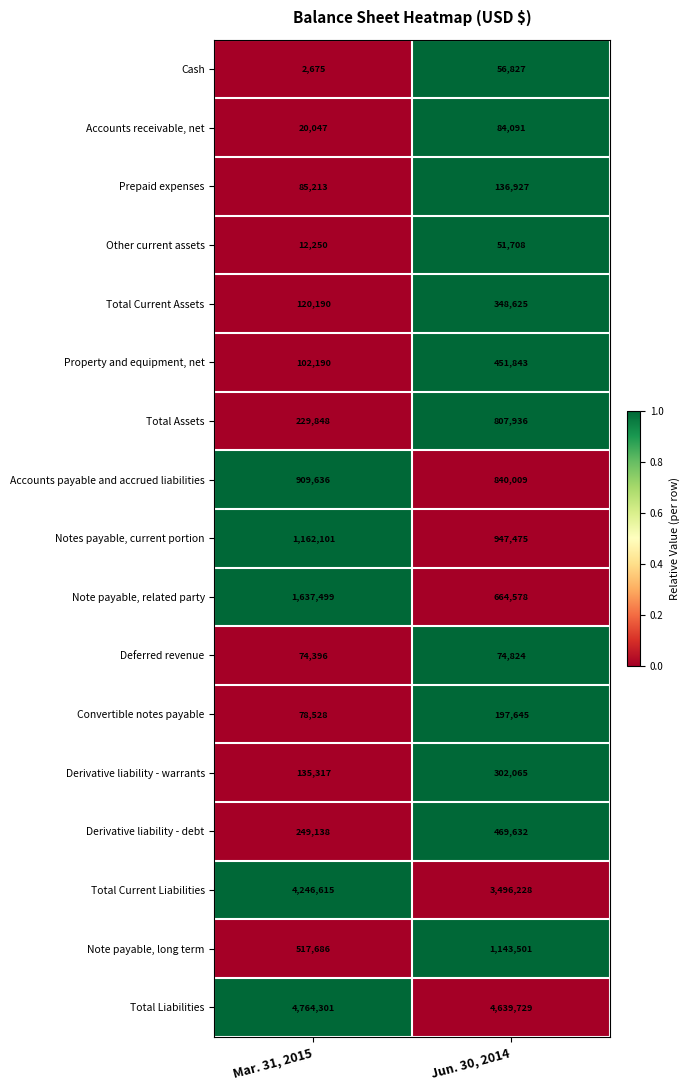

What value does the Accounts payable and accrued liabilities series have at Mar. 31, 2015, to the nearest 100?

909600